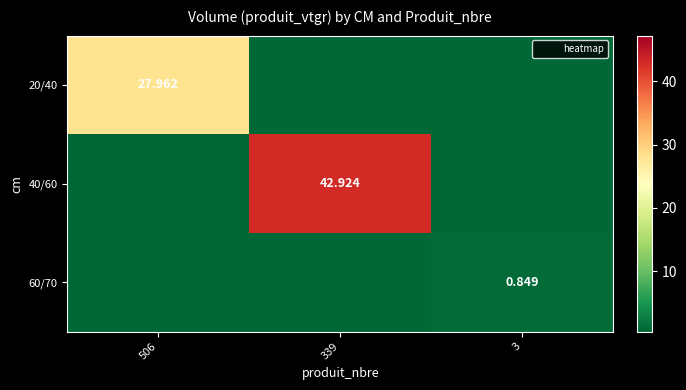

True or false: 40/60 has a value of -12.9 at 3.

False